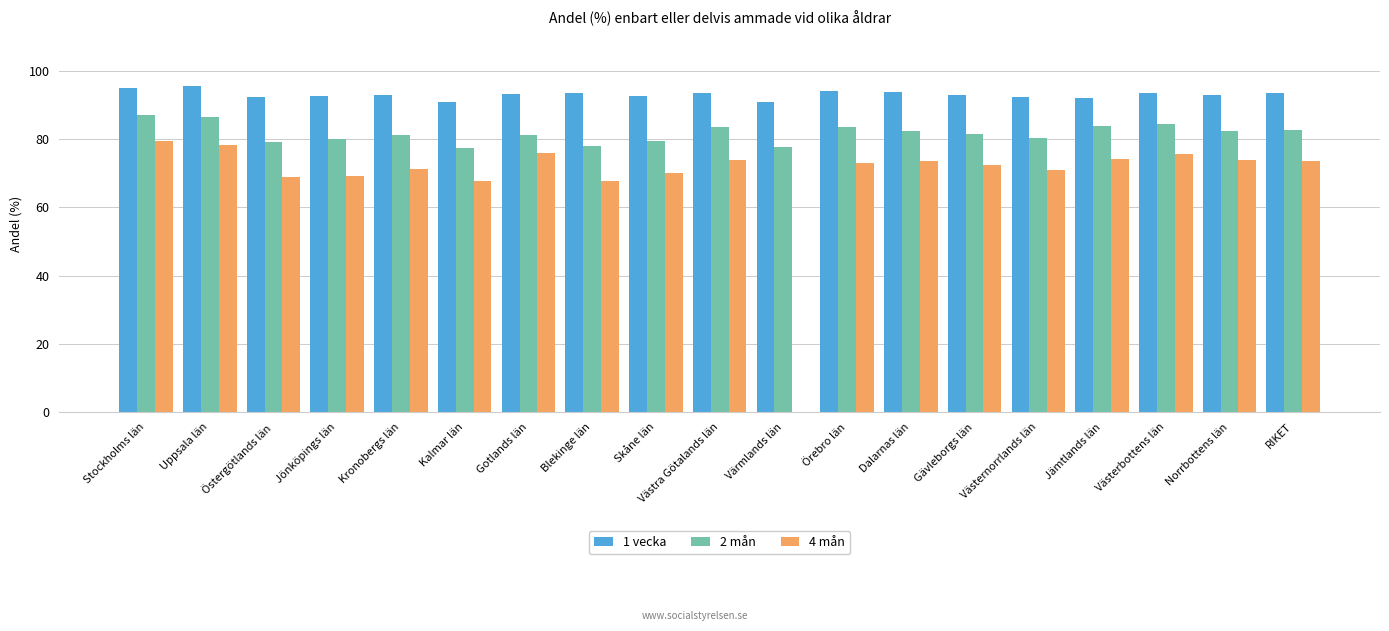

Which series has the largest total across all categories?

1 vecka